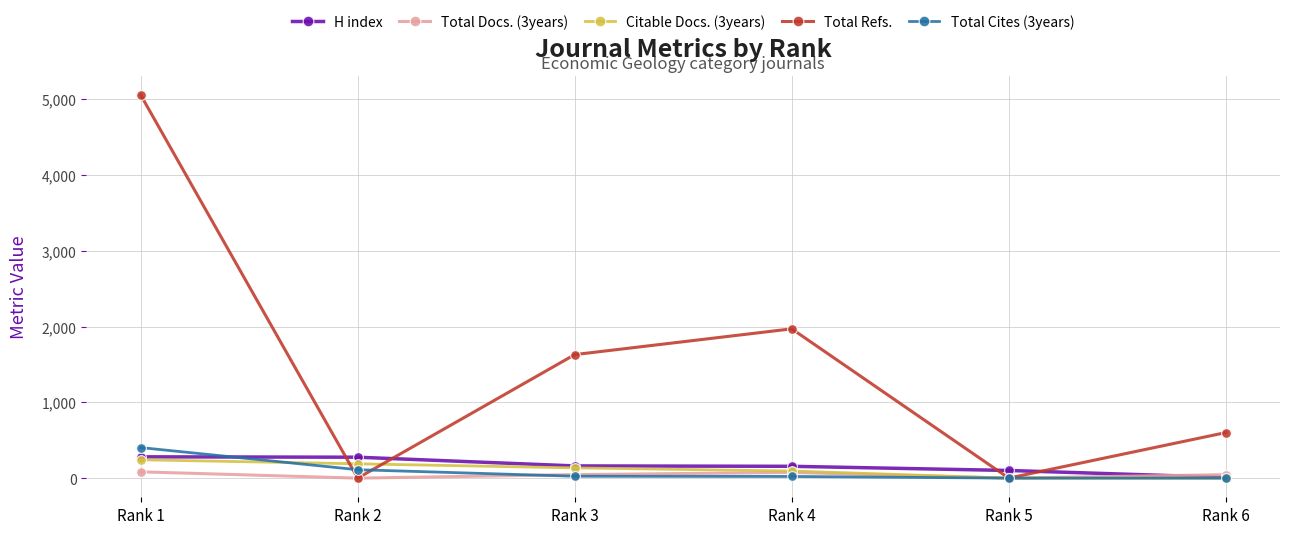

Which series changed the most between Rank 2 and Rank 3?

Total Refs.